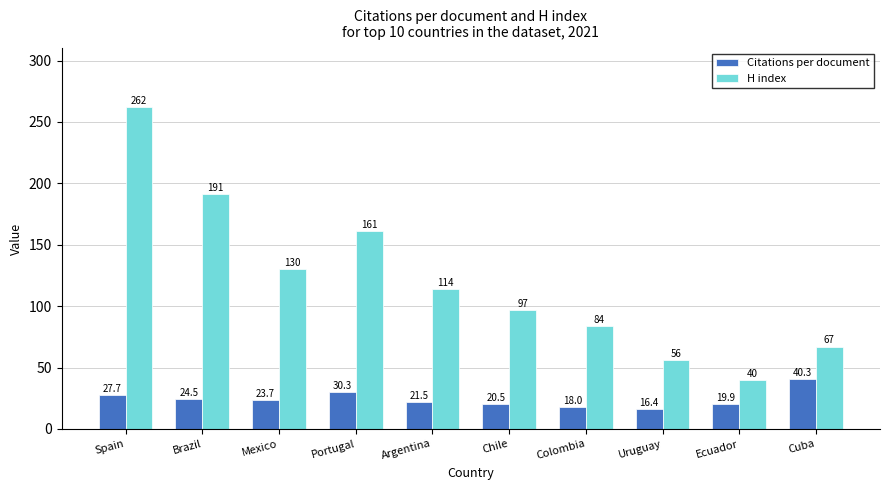

What is the label of the 1st bar from the right?

Cuba